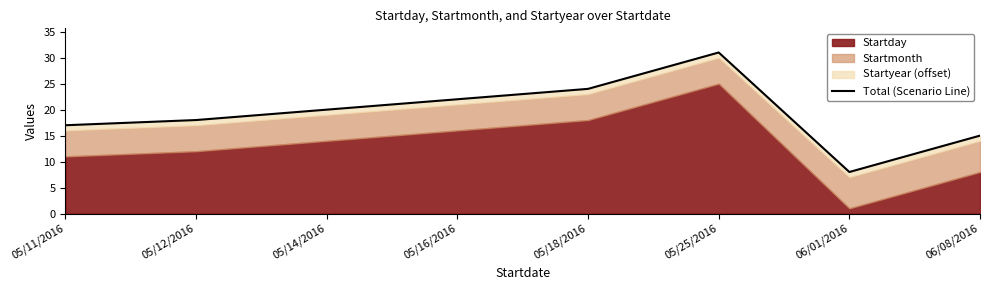

At which label does the data first exceed 20?

05/16/2016